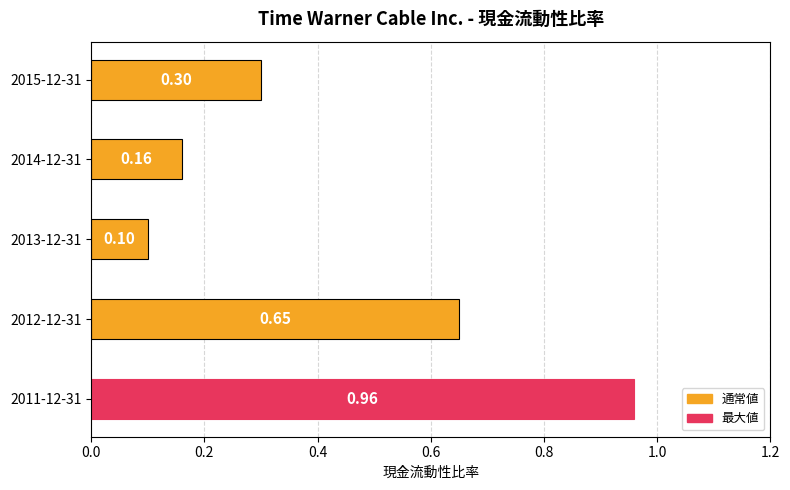

List the labels in order of value, smallest first.

2013-12-31, 2014-12-31, 2015-12-31, 2012-12-31, 2011-12-31